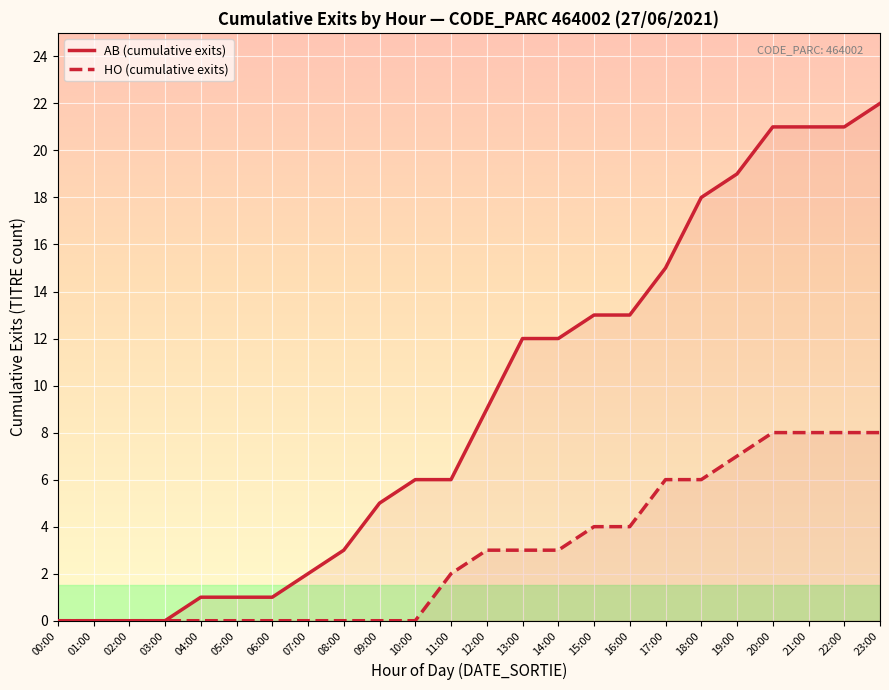

The AB (cumulative exits) series shows 8 at 11:00. True or false?

False